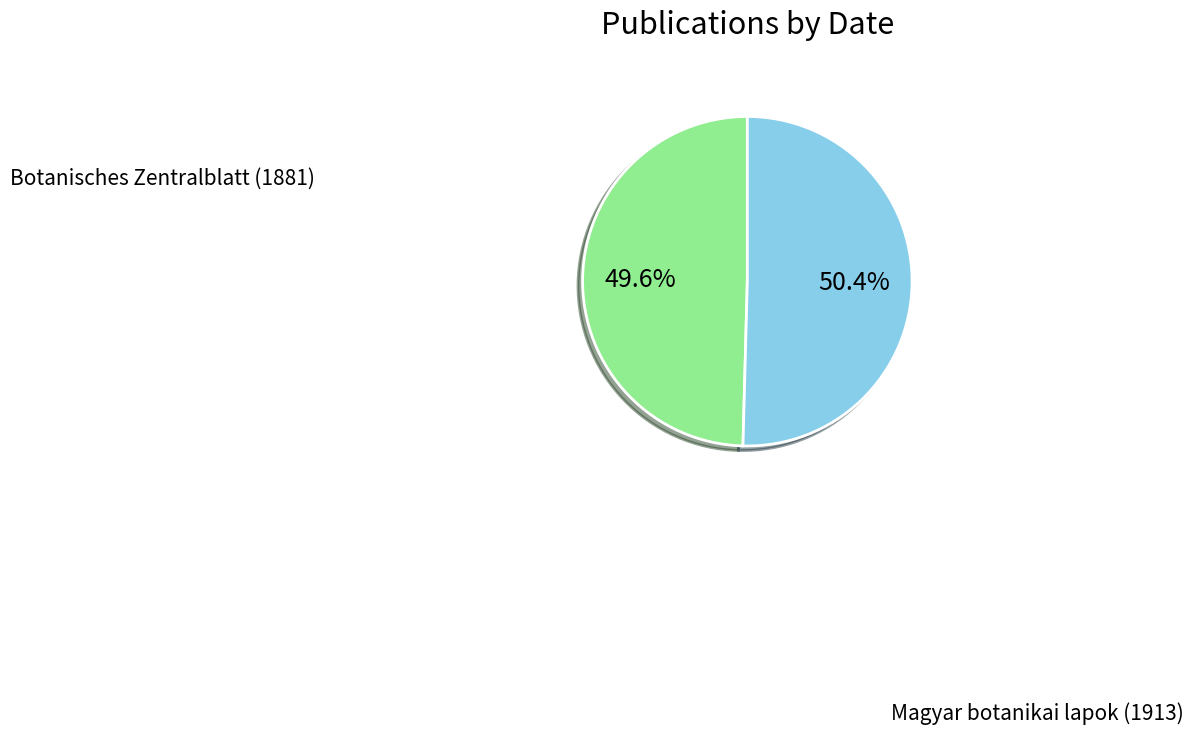

How many segments does this pie chart have?

2